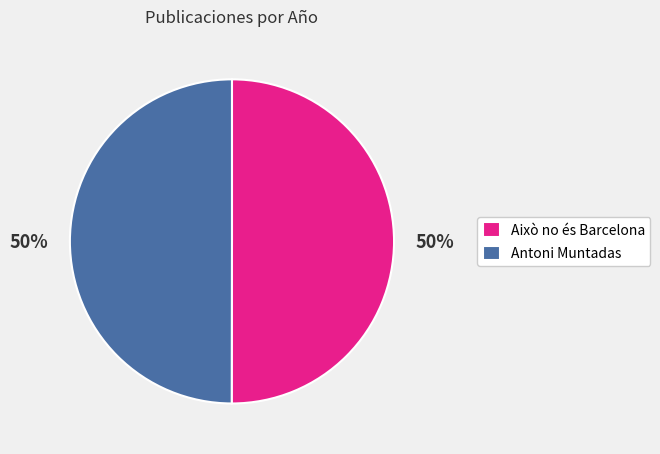

Approximately how many times larger is the value at Antoni Muntadas compared to Això no és Barcelona?

1.0